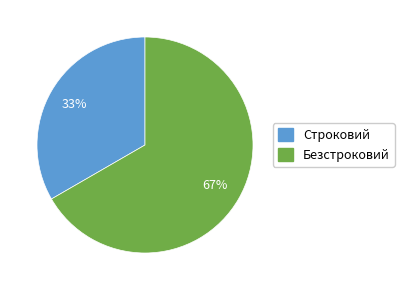

Which slice represents more than half of the pie?

Безстроковий